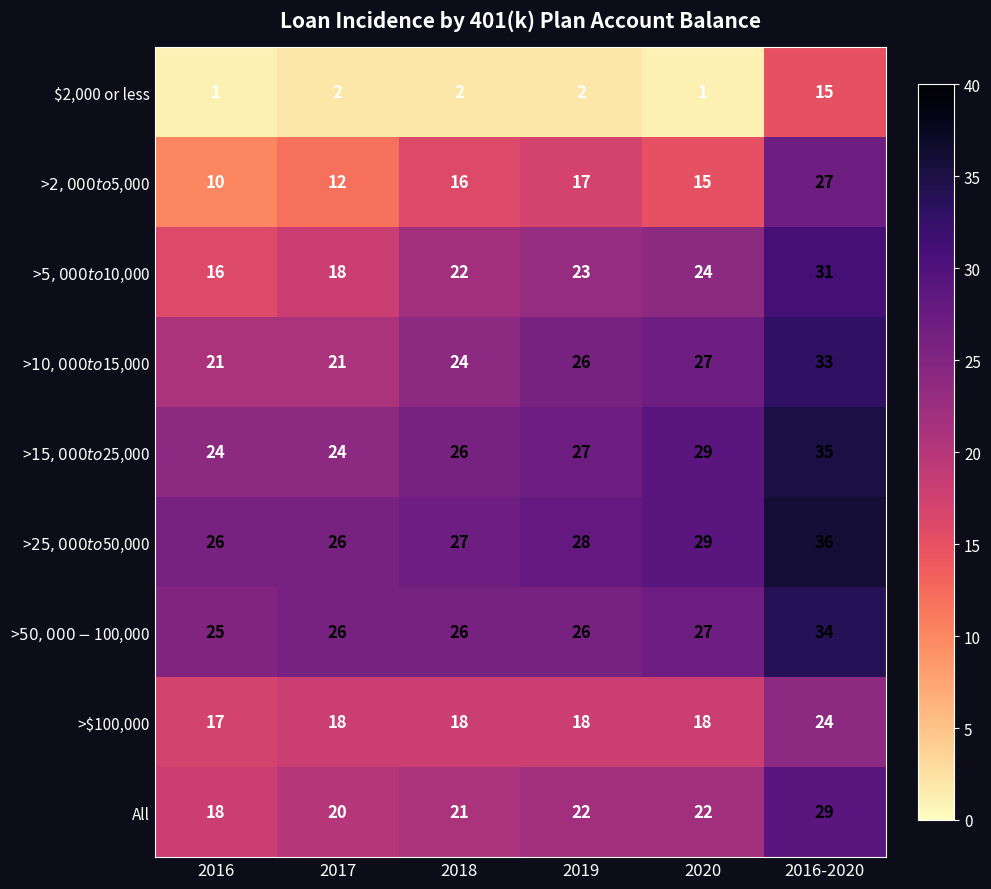

What is the greatest value displayed?

36